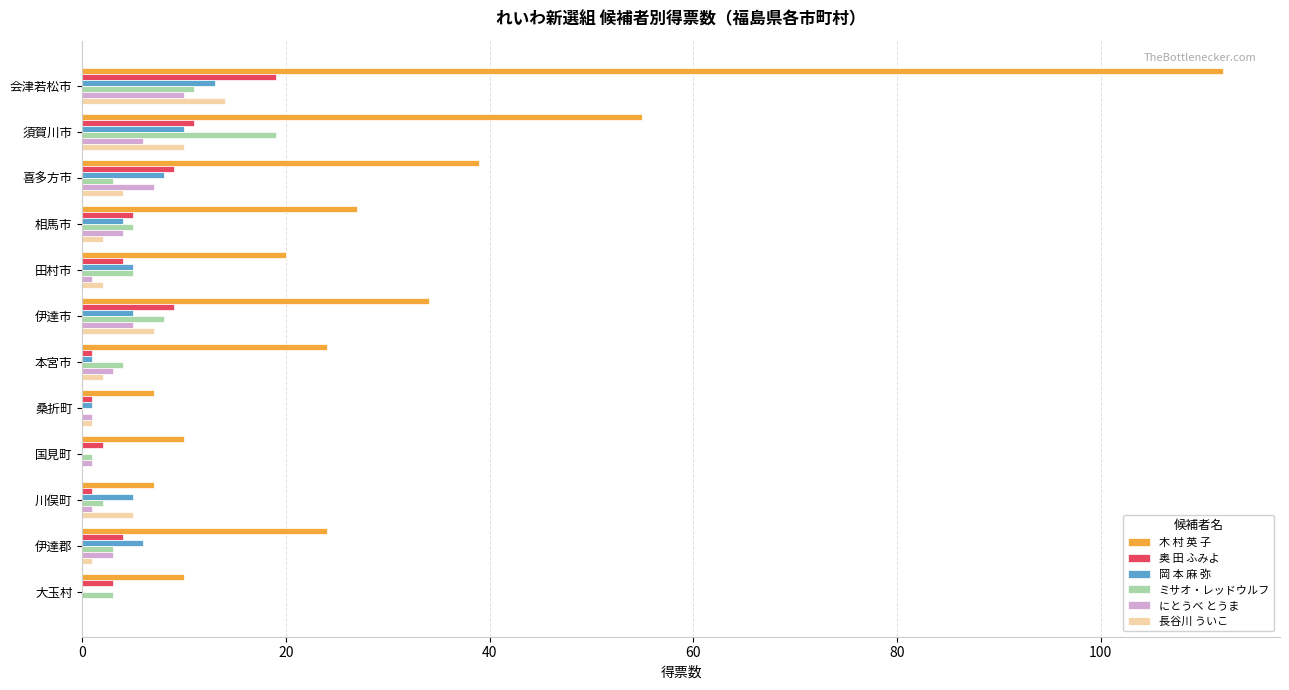

Is the value of 岡 本 麻 弥 at 本宮市 greater than the value of にとうべ とうま at 会津若松市?

No